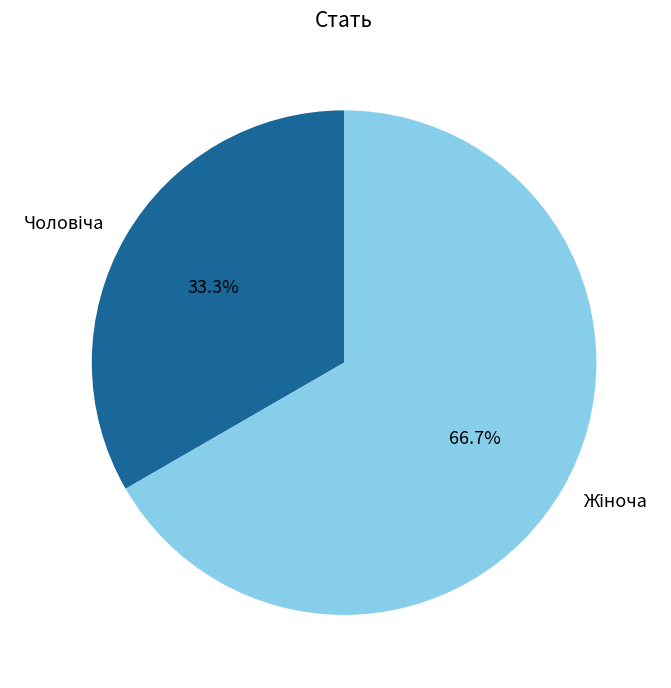

To the nearest percent, what is the difference between the largest and smallest slice percentages?

33%